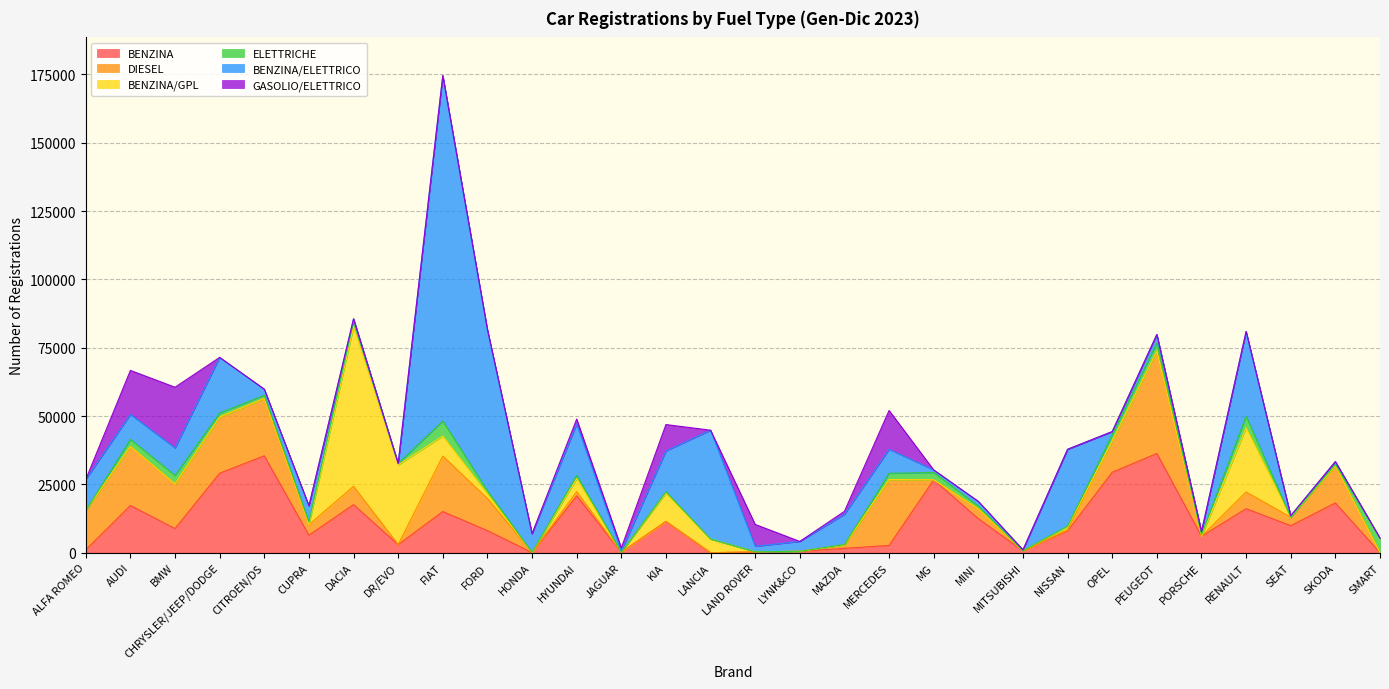

Which series changed the most between KIA and MAZDA?

BENZINA/GPL